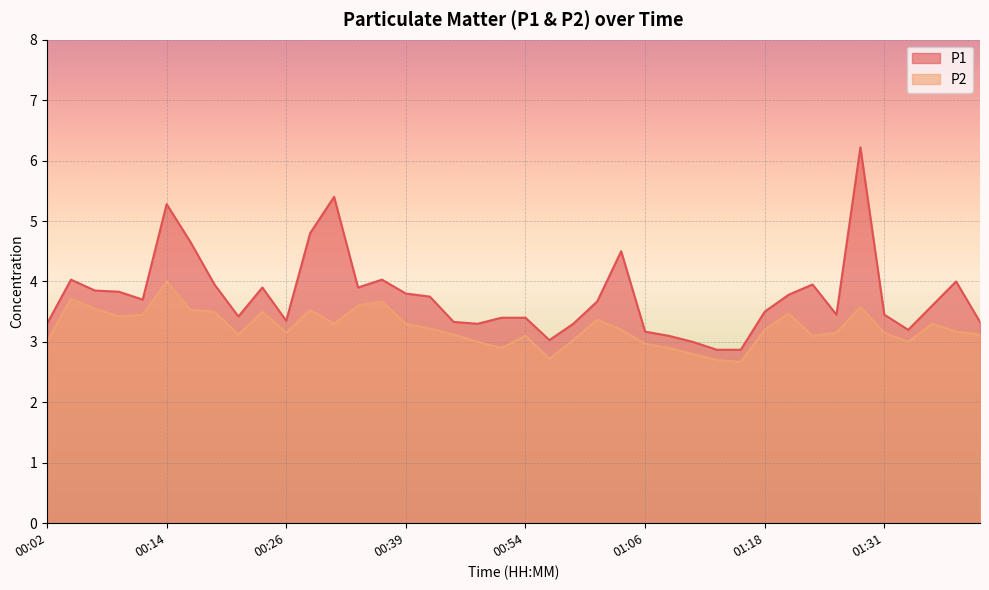

What is the total value across all series at 01:08?

6.0